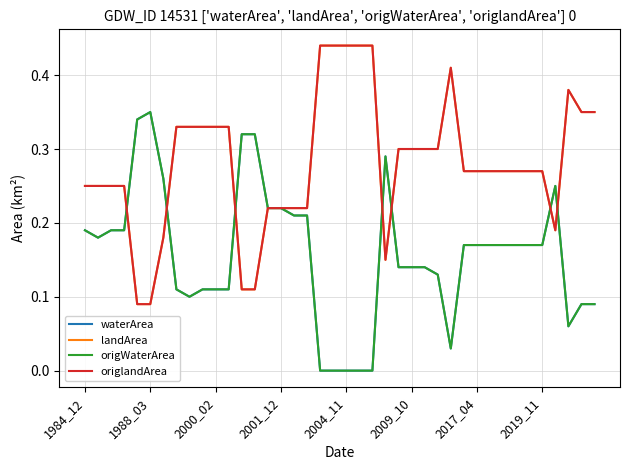

Is this an area chart (filled region under the line)?

No